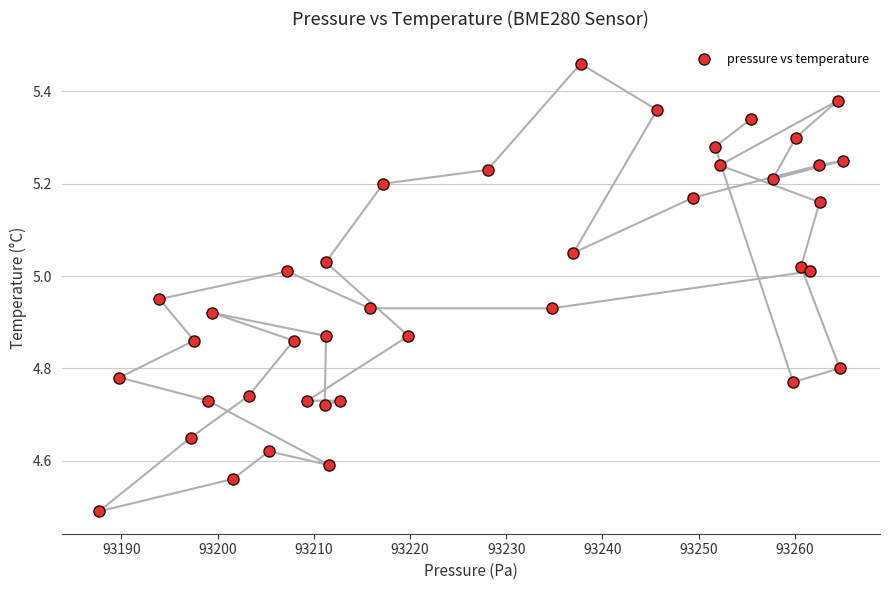

What Y value in the scatter plot is closest to 4?

4.5